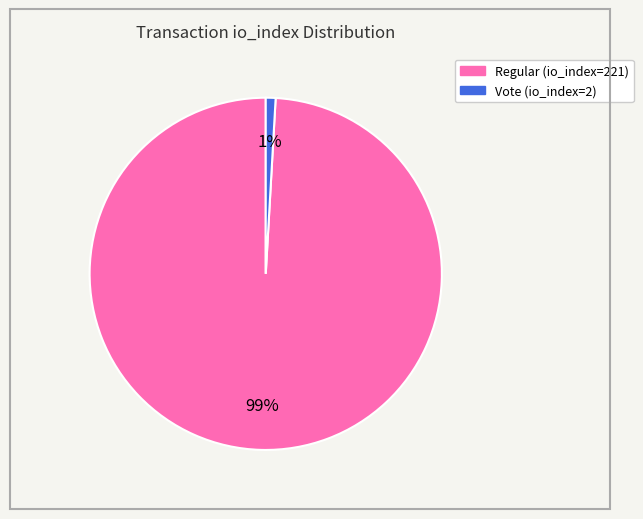

To the nearest percent, what portion does Regular (io_index=221) represent?

99%